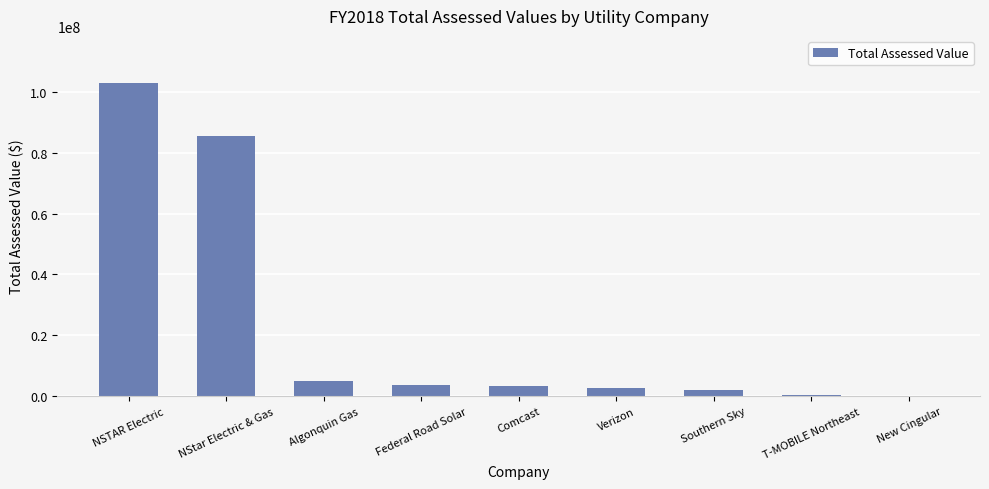

Approximately how many times larger is the value at NSTAR Electric compared to Algonquin Gas?

20.6